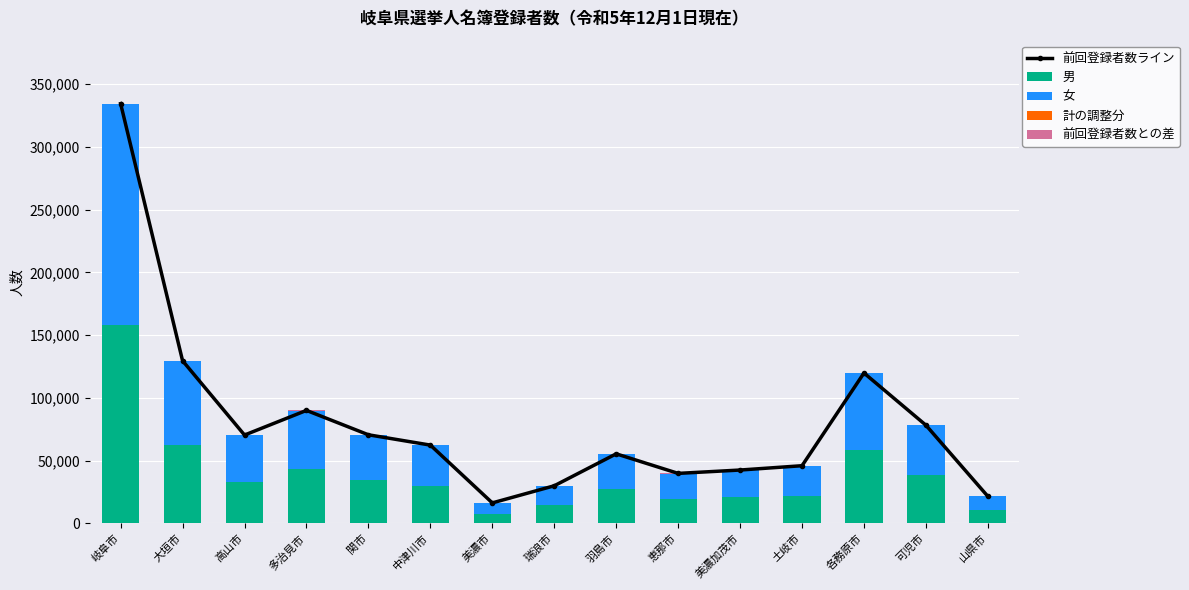

Which category has the lowest value across all series?

美濃加茂市